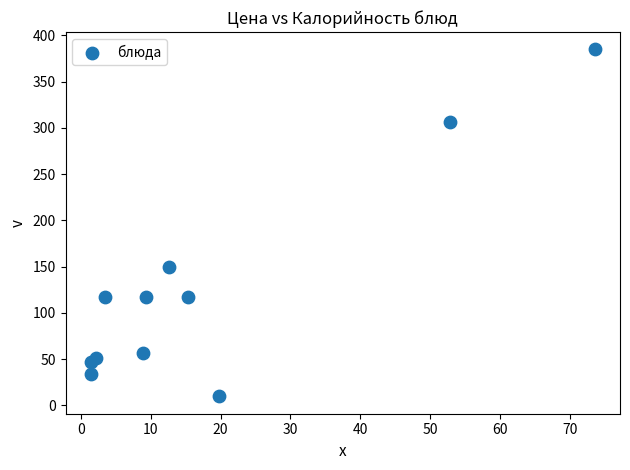

What is the average Y value?

126.4